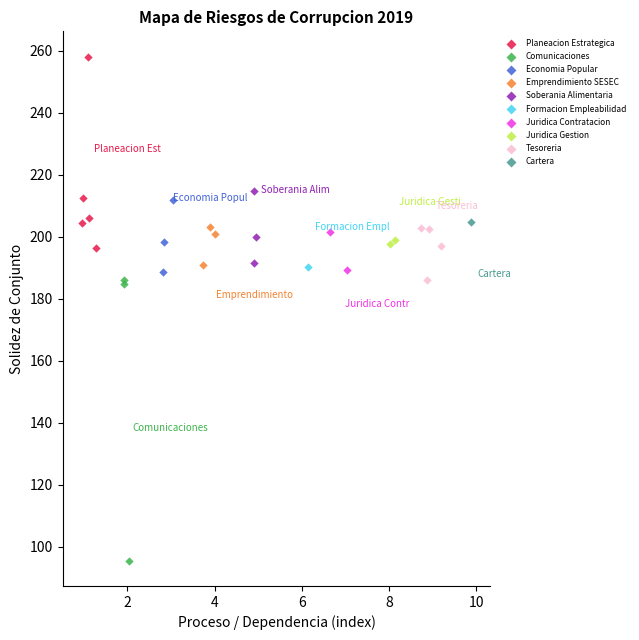

What are all the series names shown in the legend?

Planeacion Estrategica, Comunicaciones, Economia Popular, Emprendimiento SESEC, Soberania Alimentaria, Formacion Empleabilidad, Juridica Contratacion, Juridica Gestion, Tesoreria, Cartera